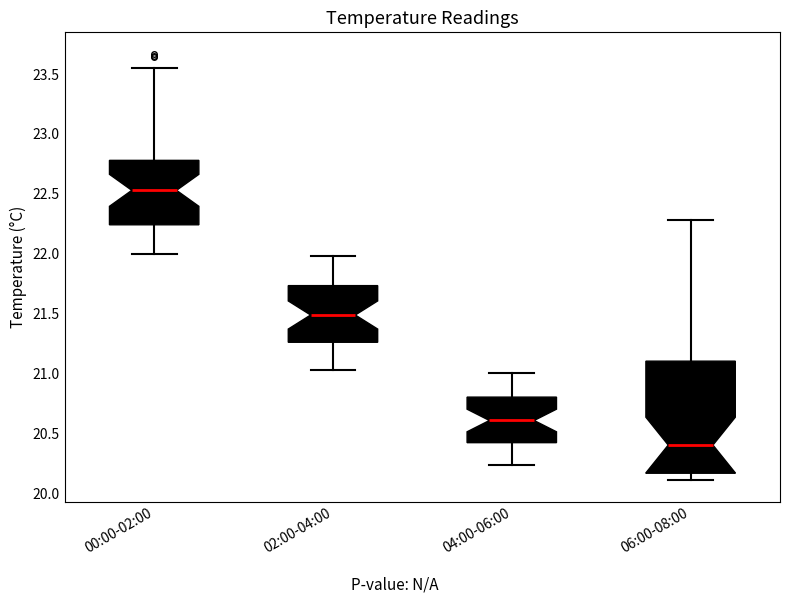

Reading left to right, read every box against the y-axis: the position of its median line, the range the box covers, and the ends of its whiskers. The values are not printed on the chart, so give them approximately, as read against the axis.

00:00-02:00: median 22.55, box 22.25 to 22.80, whiskers 22.00 to 23.55
02:00-04:00: median 21.50, box 21.25 to 21.75, whiskers 21.05 to 22.00
04:00-06:00: median 20.60, box 20.45 to 20.80, whiskers 20.25 to 21.00
06:00-08:00: median 20.40, box 20.15 to 21.10, whiskers 20.10 to 22.30